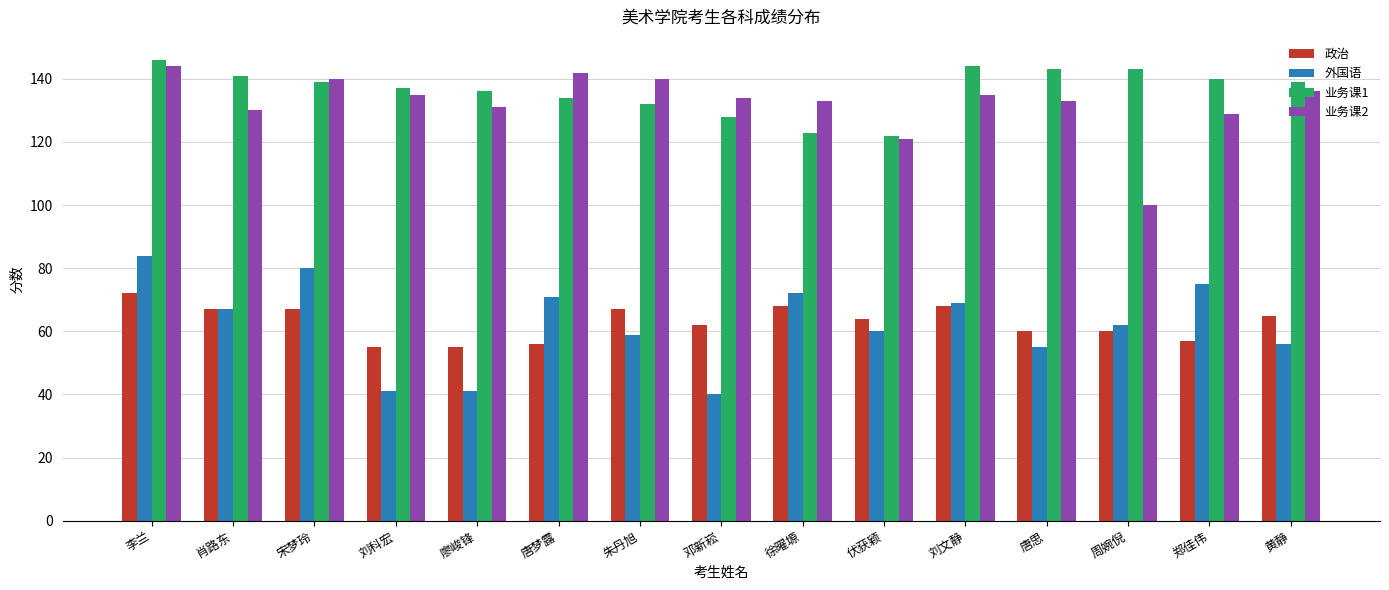

What is the spread (max minus min) of values at 宋梦玲?

73